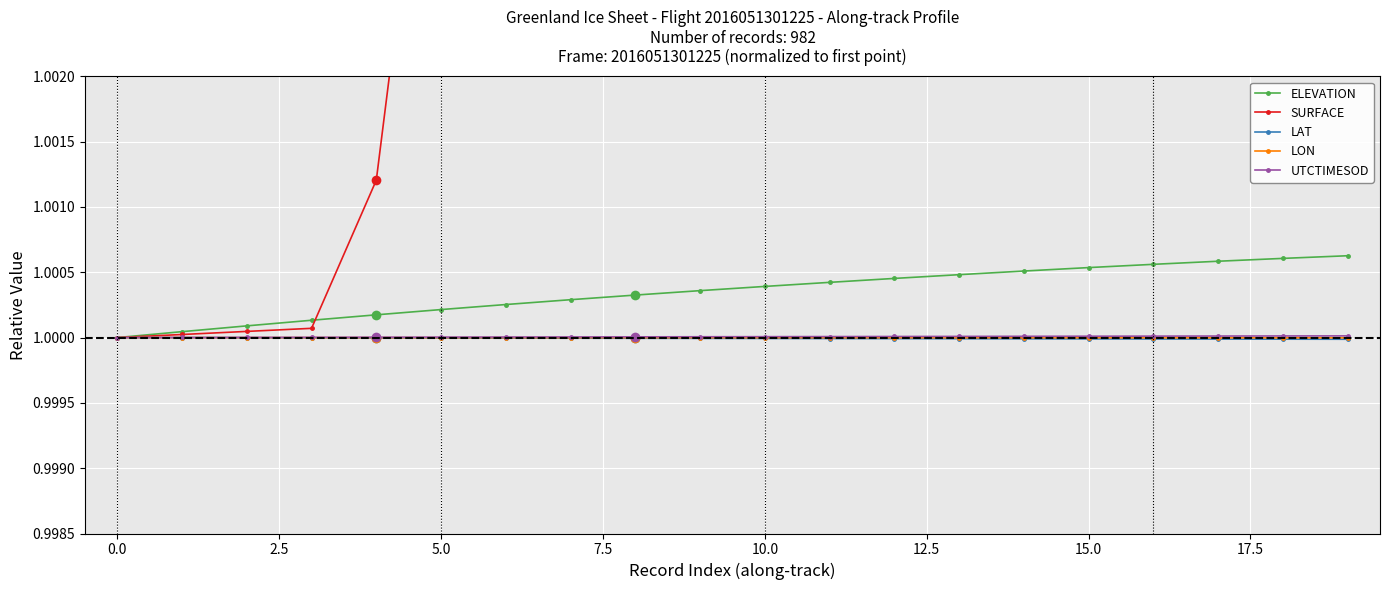

Reading right to left, list all the values displayed in this chart.

ELEVATION: 1.0	1.0	1.0	1.0	1.0	1.0	1.0	1.0	1.0	1.0	1.0	1.0	1.0	1.0	1.0	1.0	1.0	1.0	1.0	1.0
SURFACE: 1.0	1.0	1.0	1.0	1.0	1.0	1.0	1.0	1.0	1.0	1.0	1.0	1.0	1.0	1.0	1.0	1.0	1.0	1.0	1.0
LAT: 1.0	1.0	1.0	1.0	1.0	1.0	1.0	1.0	1.0	1.0	1.0	1.0	1.0	1.0	1.0	1.0	1.0	1.0	1.0	1.0
LON: 1.0	1.0	1.0	1.0	1.0	1.0	1.0	1.0	1.0	1.0	1.0	1.0	1.0	1.0	1.0	1.0	1.0	1.0	1.0	1.0
UTCTIMESOD: 1.0	1.0	1.0	1.0	1.0	1.0	1.0	1.0	1.0	1.0	1.0	1.0	1.0	1.0	1.0	1.0	1.0	1.0	1.0	1.0